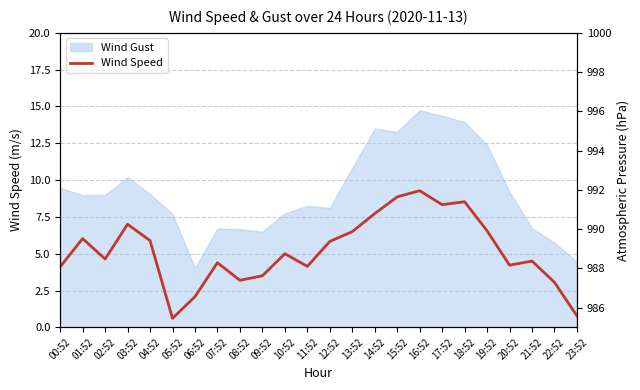

Reading right to left, what are all the values shown in this chart?

0.8	3.1	4.5	4.2	6.6	8.5	8.3	9.3	8.9	7.7	6.5	5.8	4.1	5.0	3.5	3.2	4.4	2.1	0.6	5.9	7.0	4.6	6.0	4.1